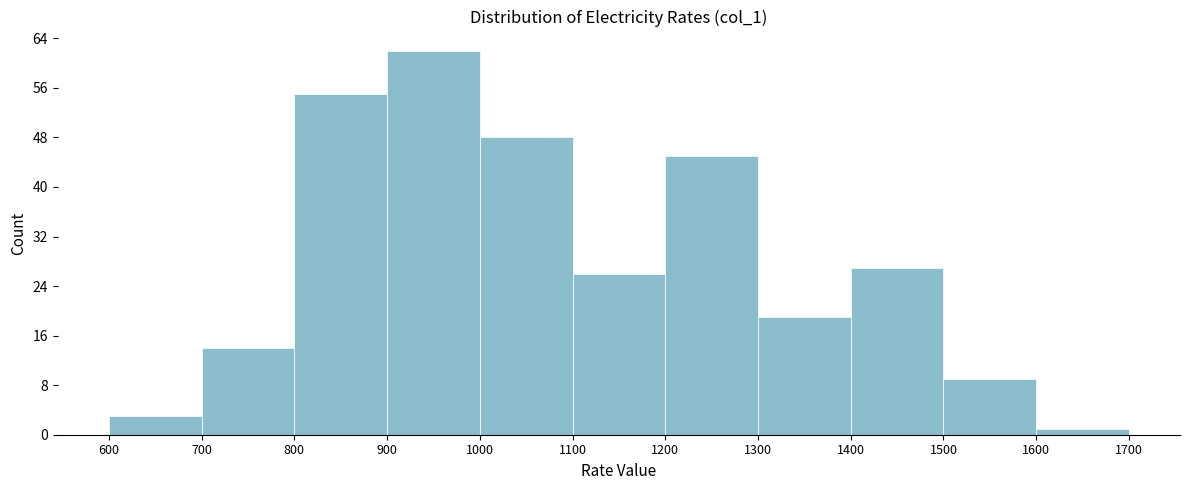

Reading left to right, list every bar in this chart as the range it spans on the x-axis followed by its height. The values are not printed on the chart, so give them approximately, as read against the axis.

600 to 700: 3
700 to 800: 14
800 to 900: 55
900 to 1000: 62
1000 to 1100: 48
1100 to 1200: 26
1200 to 1300: 45
1300 to 1400: 19
1400 to 1500: 27
1500 to 1600: 9
1600 to 1700: 1